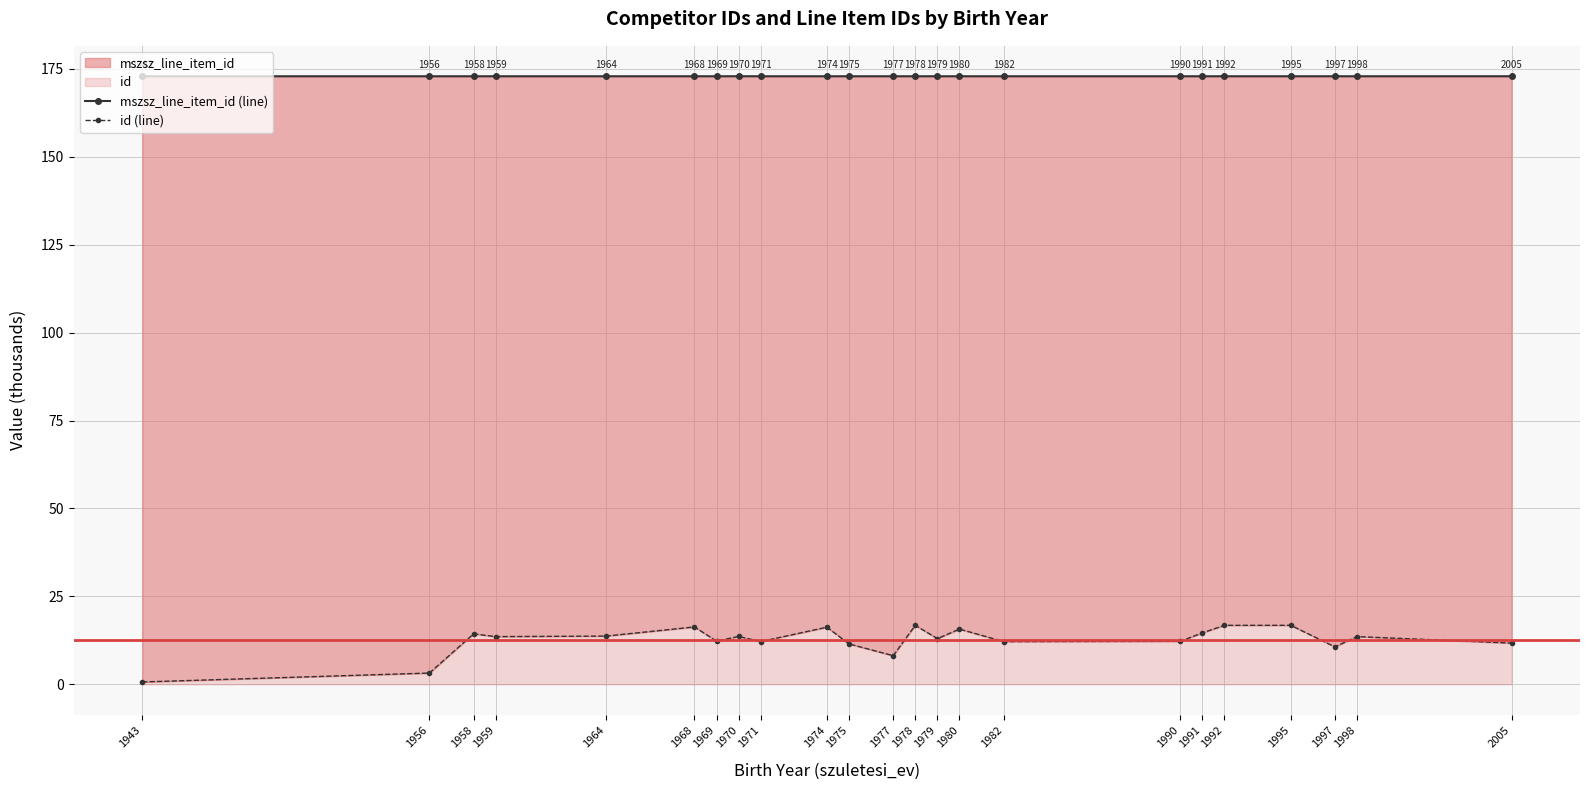

List the series in order of their peak value, highest first.

mszsz_line_item_id (line), id (line)